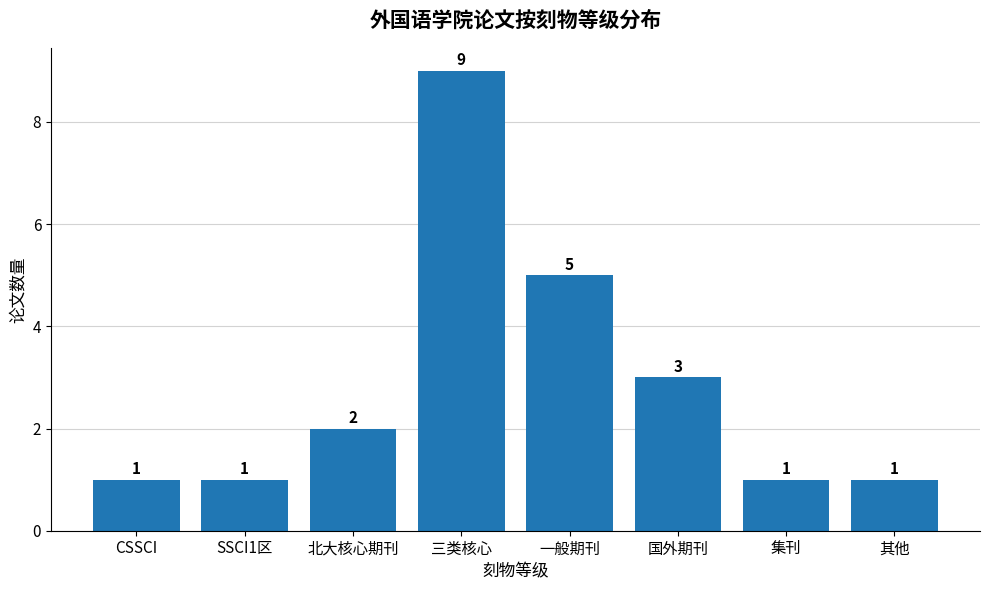

Reading right to left, what are all the values shown in this chart?

其他=1	集刊=1	国外期刊=3	一般期刊=5	三类核心=9	北大核心期刊=2	SSCI1区=1	CSSCI=1